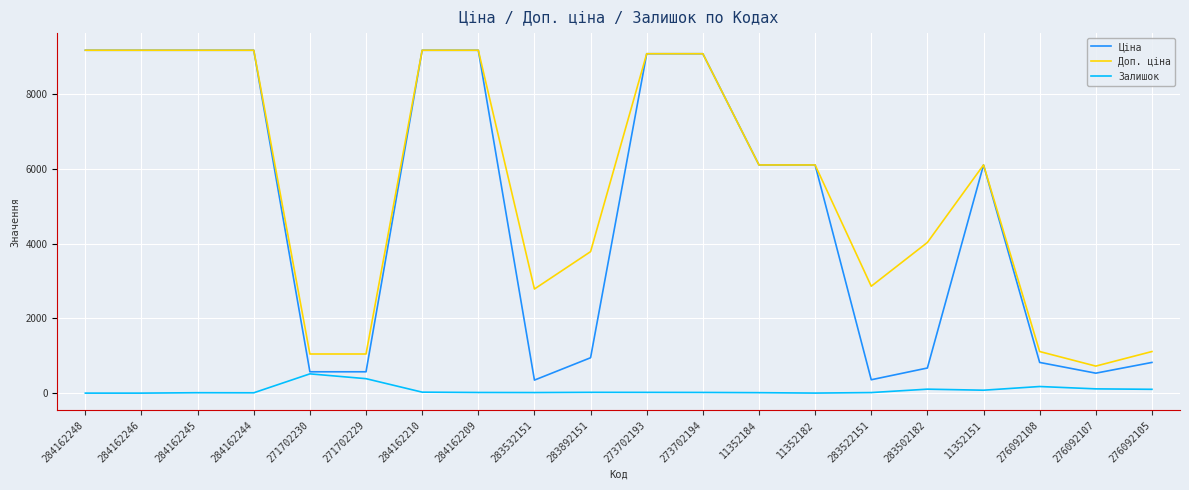

Which series has the largest range (max minus min)?

Ціна